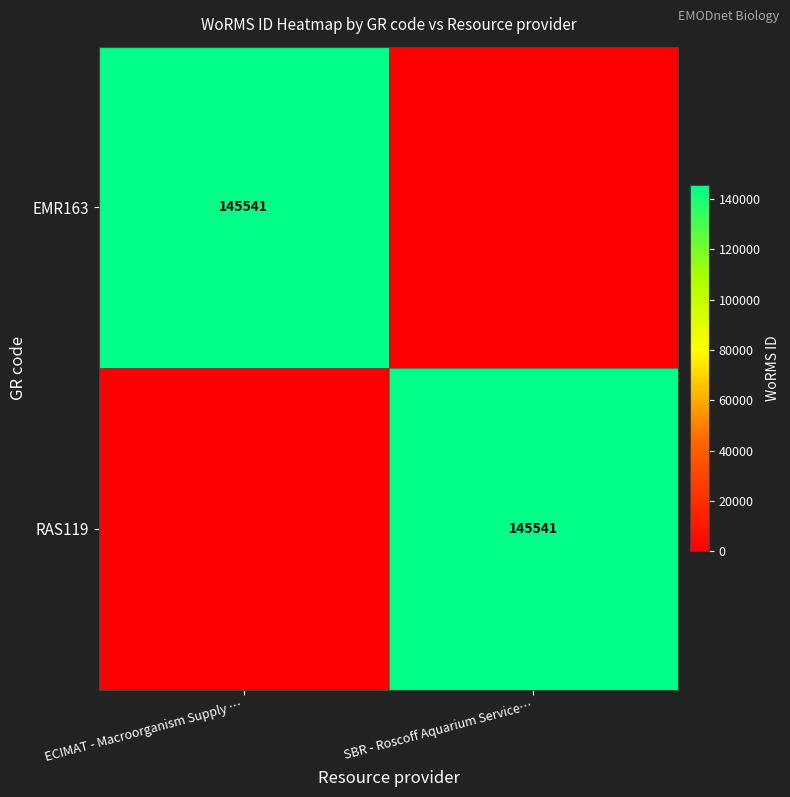

Which has a higher value, ECIMAT - Macroorganism Supply … or SBR - Roscoff Aquarium Service…?

ECIMAT - Macroorganism Supply …